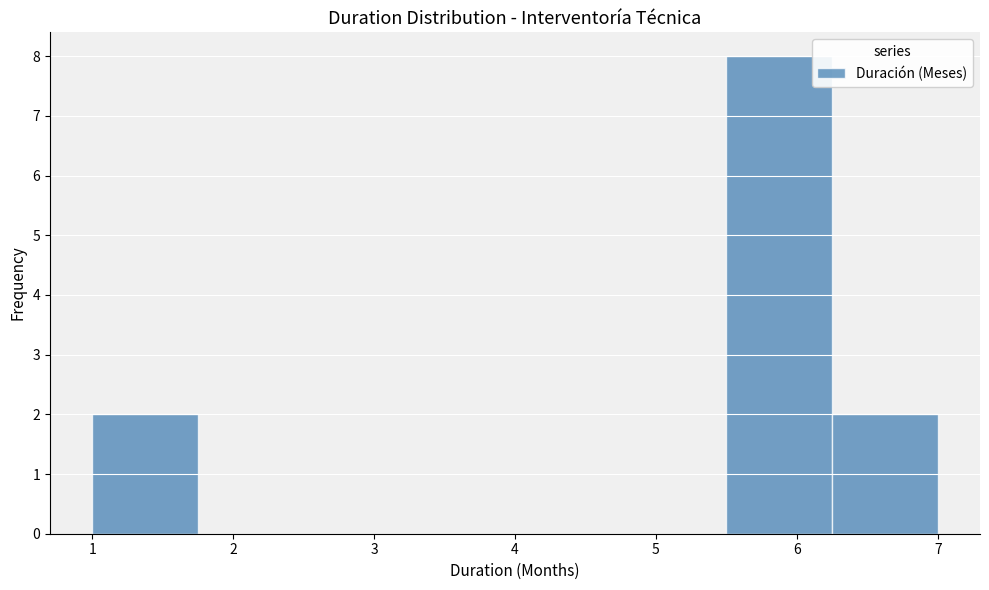

How tall is the bar that spans 5.50 to 6.25 on the x-axis? Neither the bar edges nor the heights are printed on the chart, so give them approximately, as read against the axes.

8